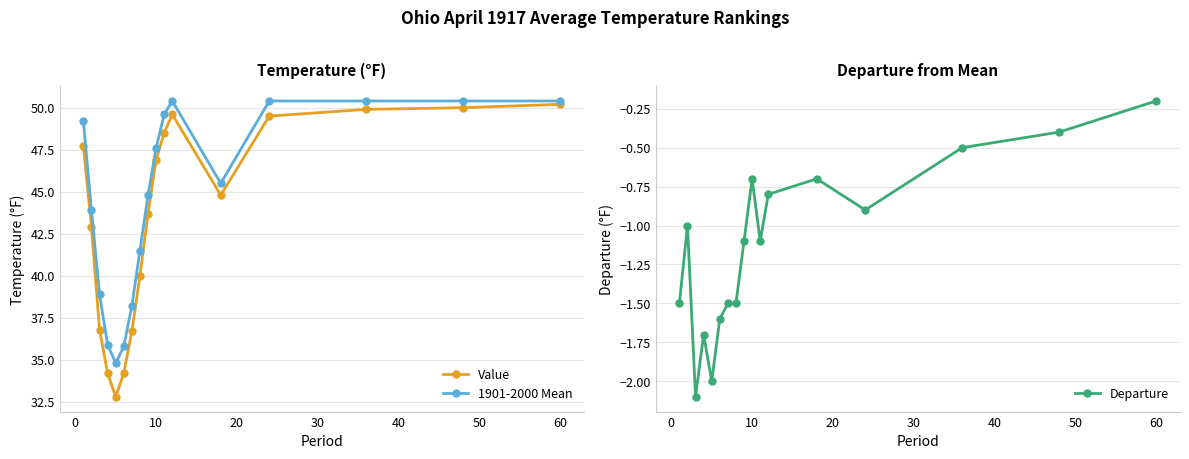

How many lines are shown in the chart?

3